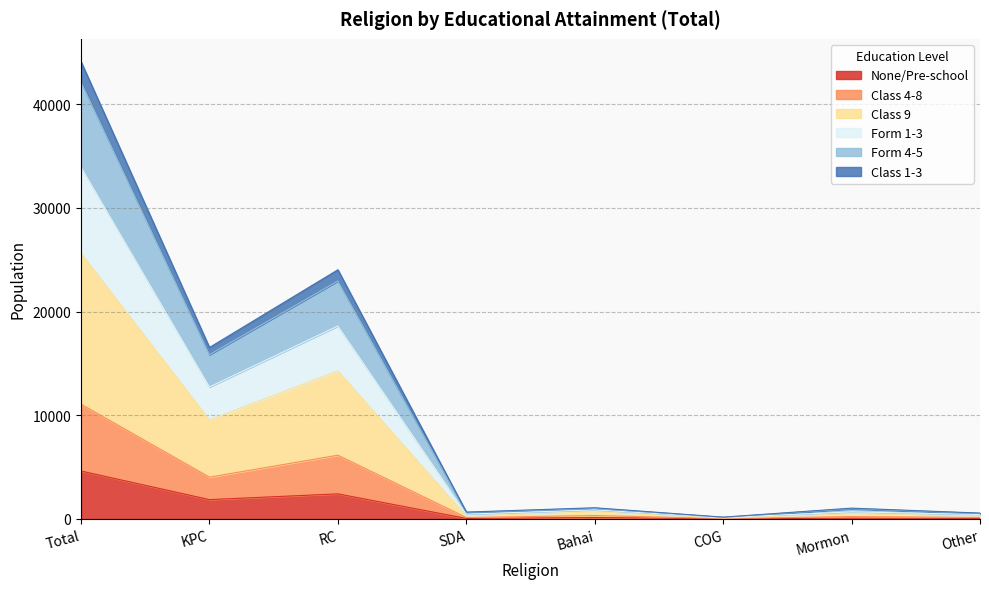

The None/Pre-school series shows 1865 at KPC. True or false?

True